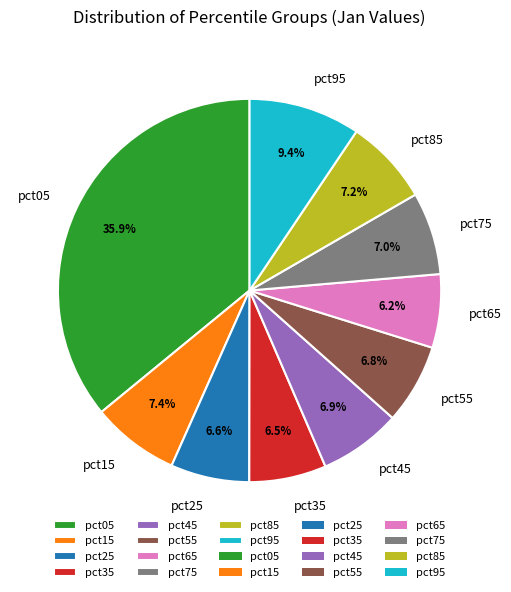

Which category has the biggest portion of the pie?

pct05